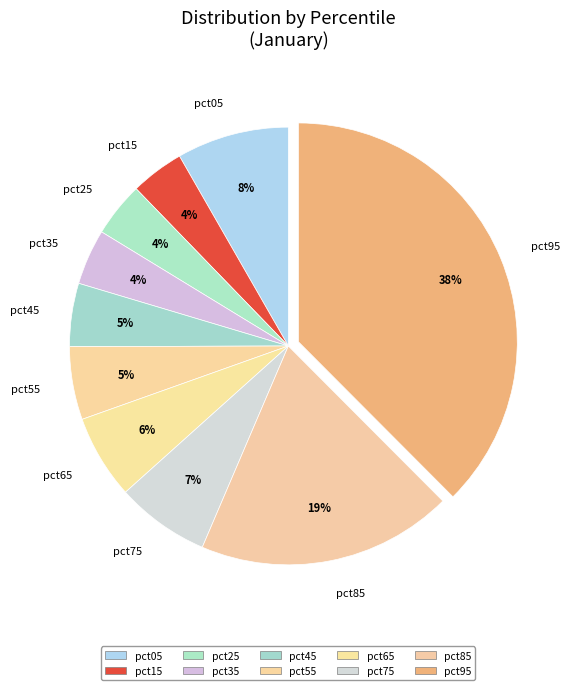

Combined, do pct35 and pct75 account for over 50%?

No